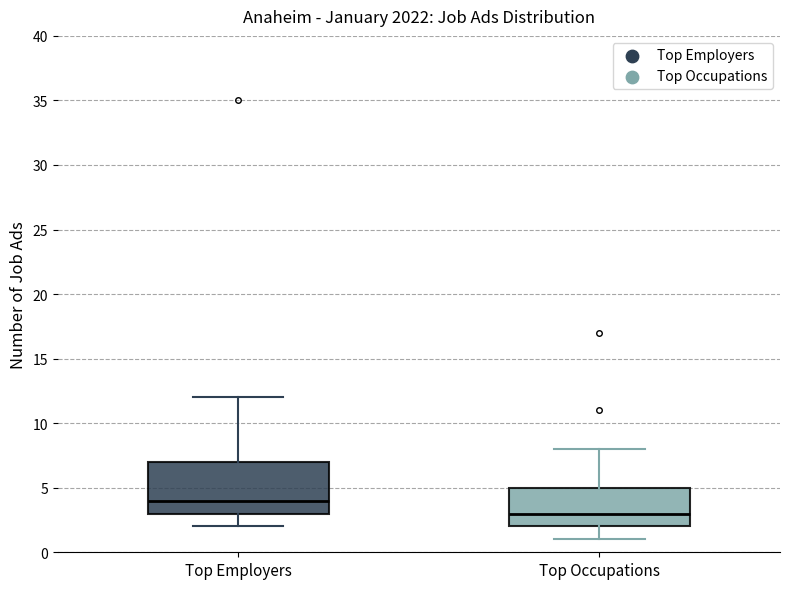

Where does the lower whisker of the box for Top Occupations end on the y-axis? The values are not printed on the chart, so give them approximately, as read against the axis.

1